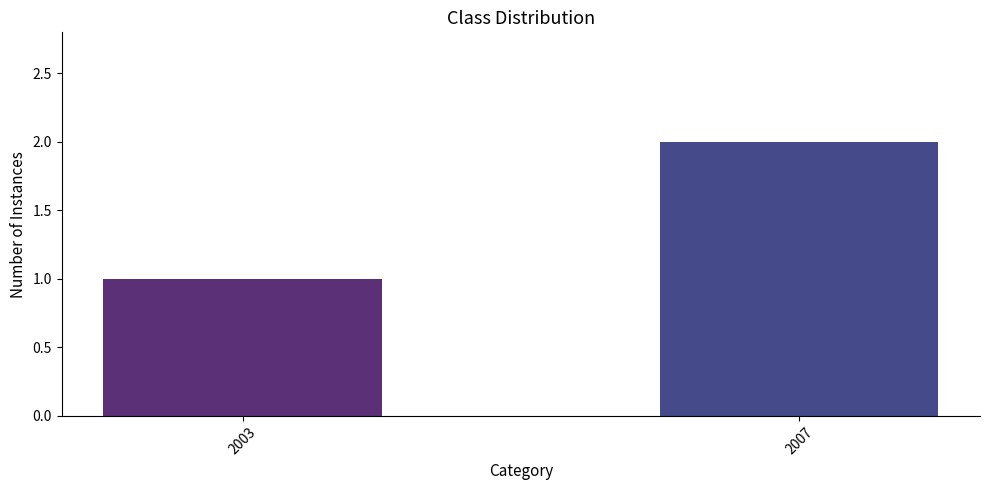

At which category does the chart reach its peak across all series?

2007